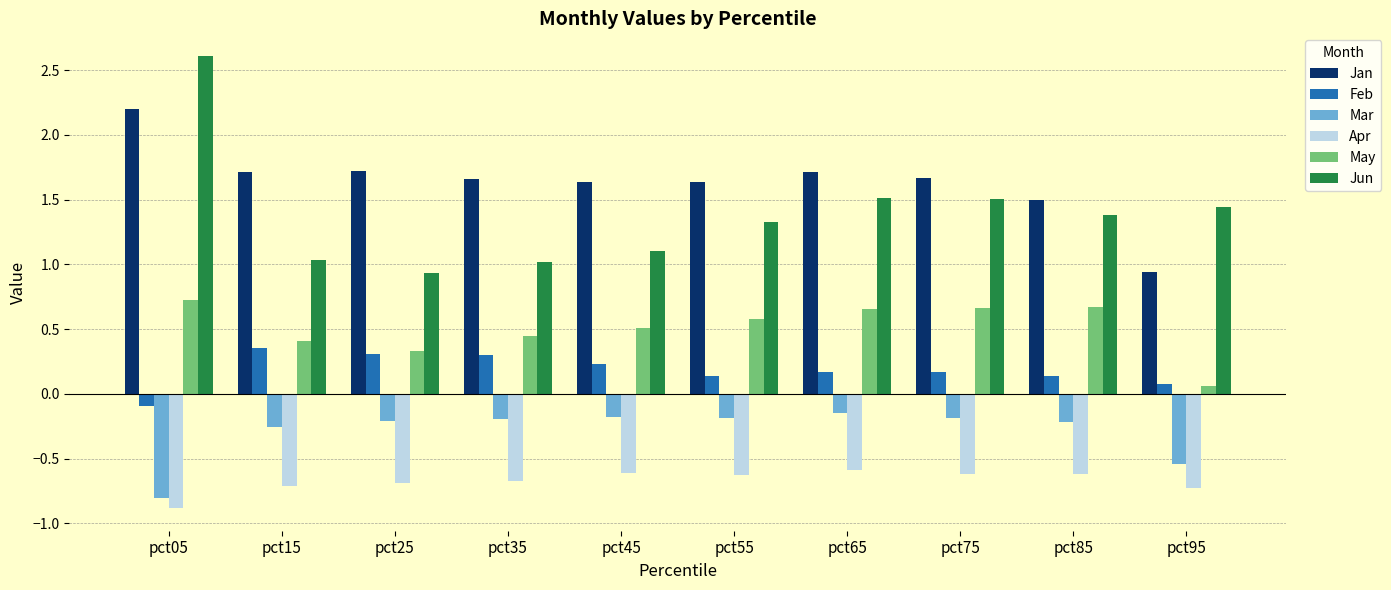

Is the value of Jan at pct05 greater than the value of May at pct95?

Yes